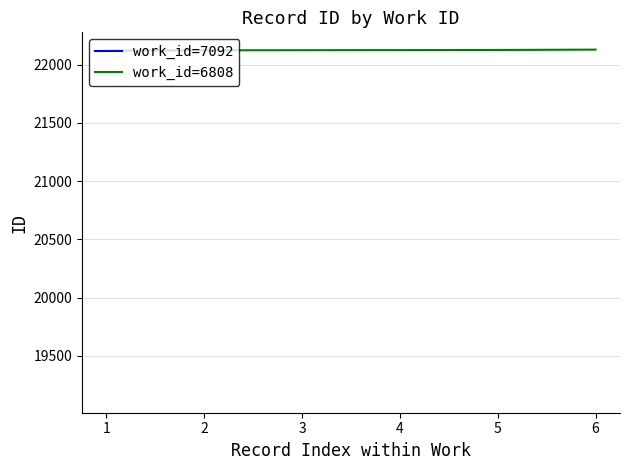

What is the maximum value for work_id=6808?

22130